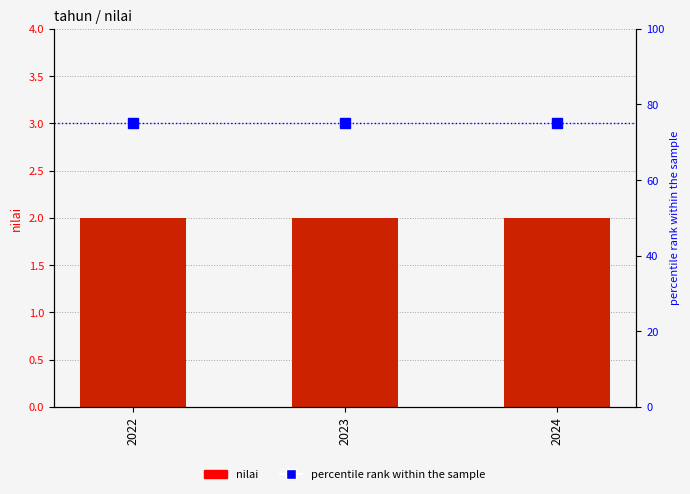

How many groups of bars are there?

3